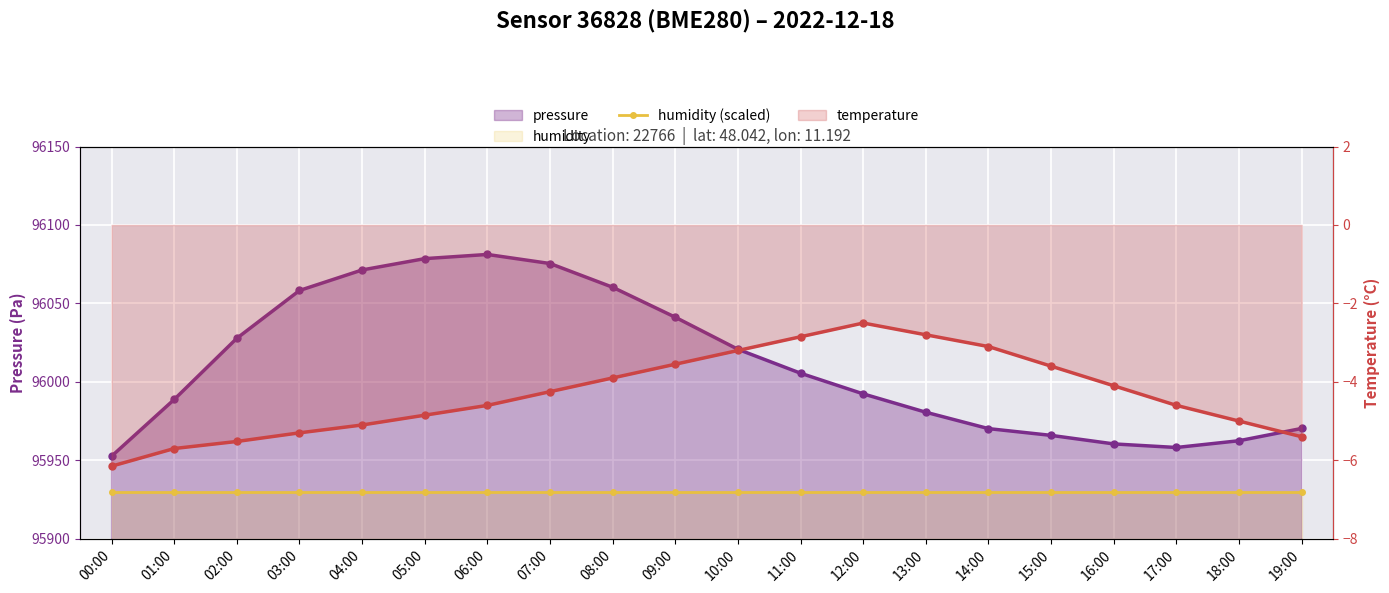

True or false: pressure has a value of 95962.5 at 18:00.

True